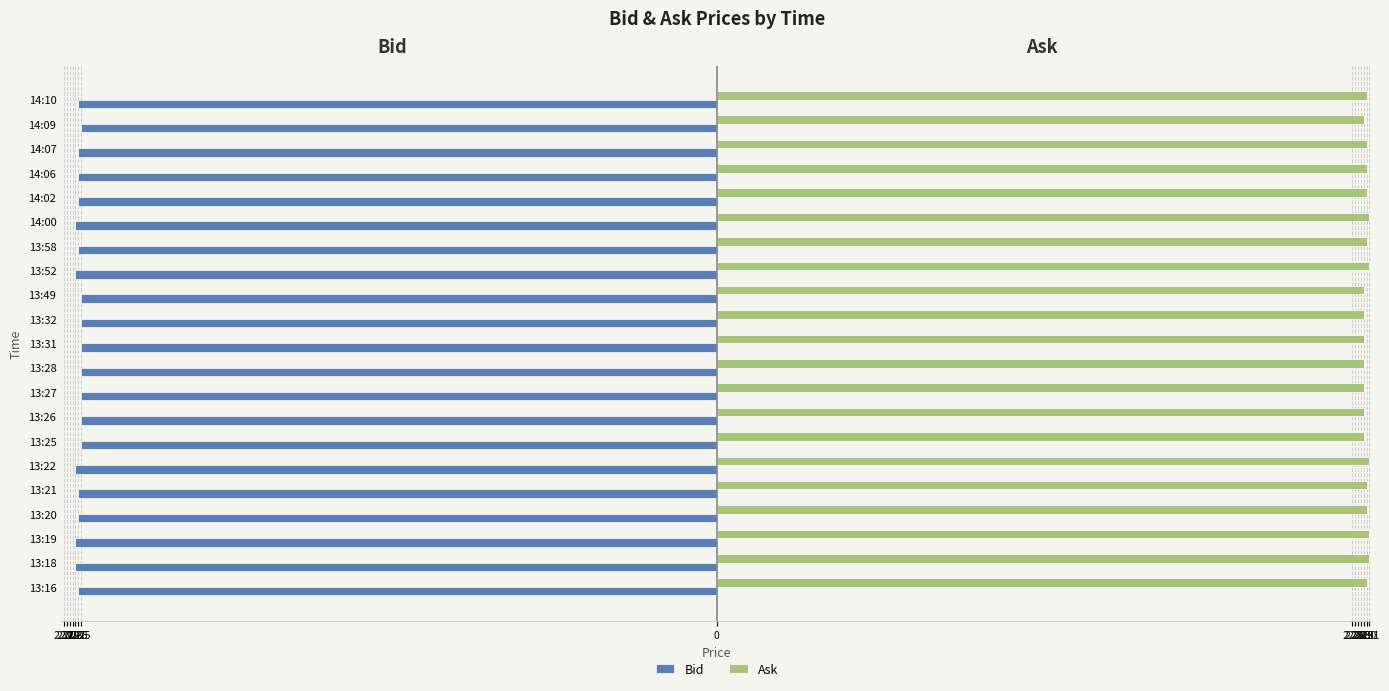

What are all the series names shown in the legend?

Bid, Ask